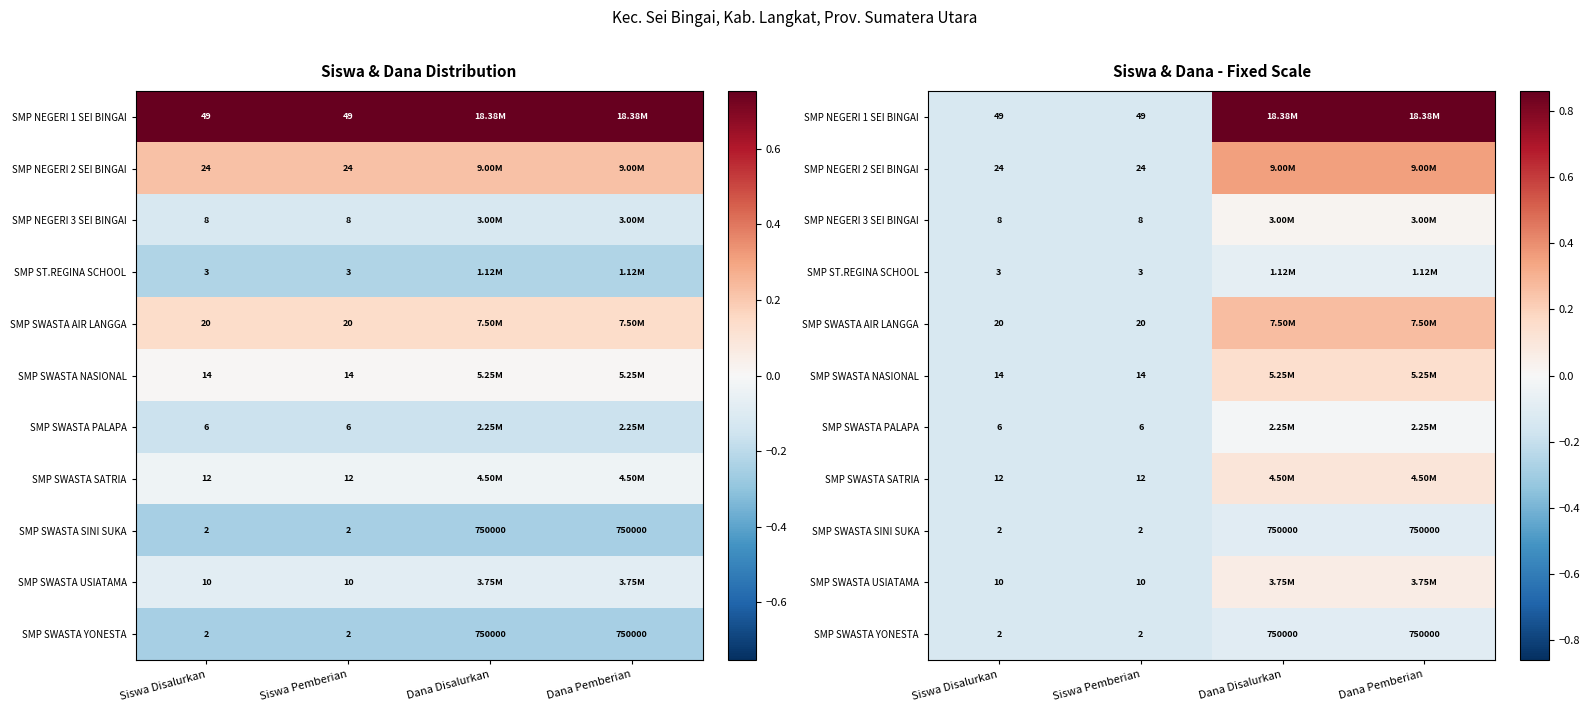

At how many categories does at least one series exceed 0?

2